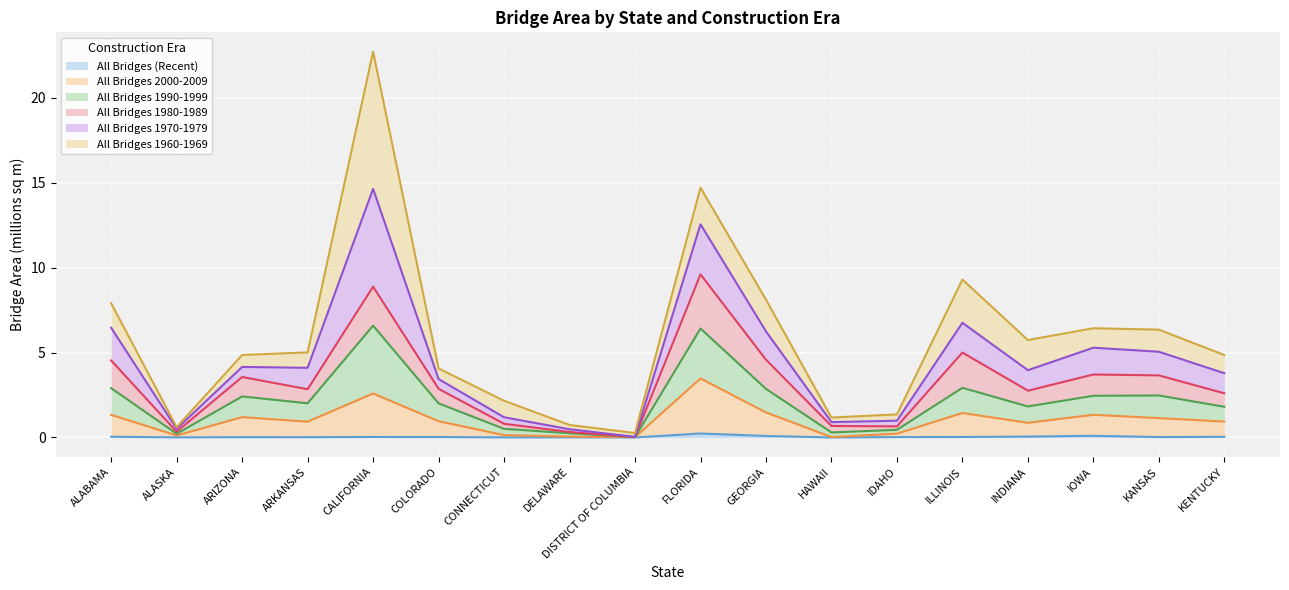

In All Bridges 1990-1999, how many points are higher than both neighbors (excluding endpoints)?

5